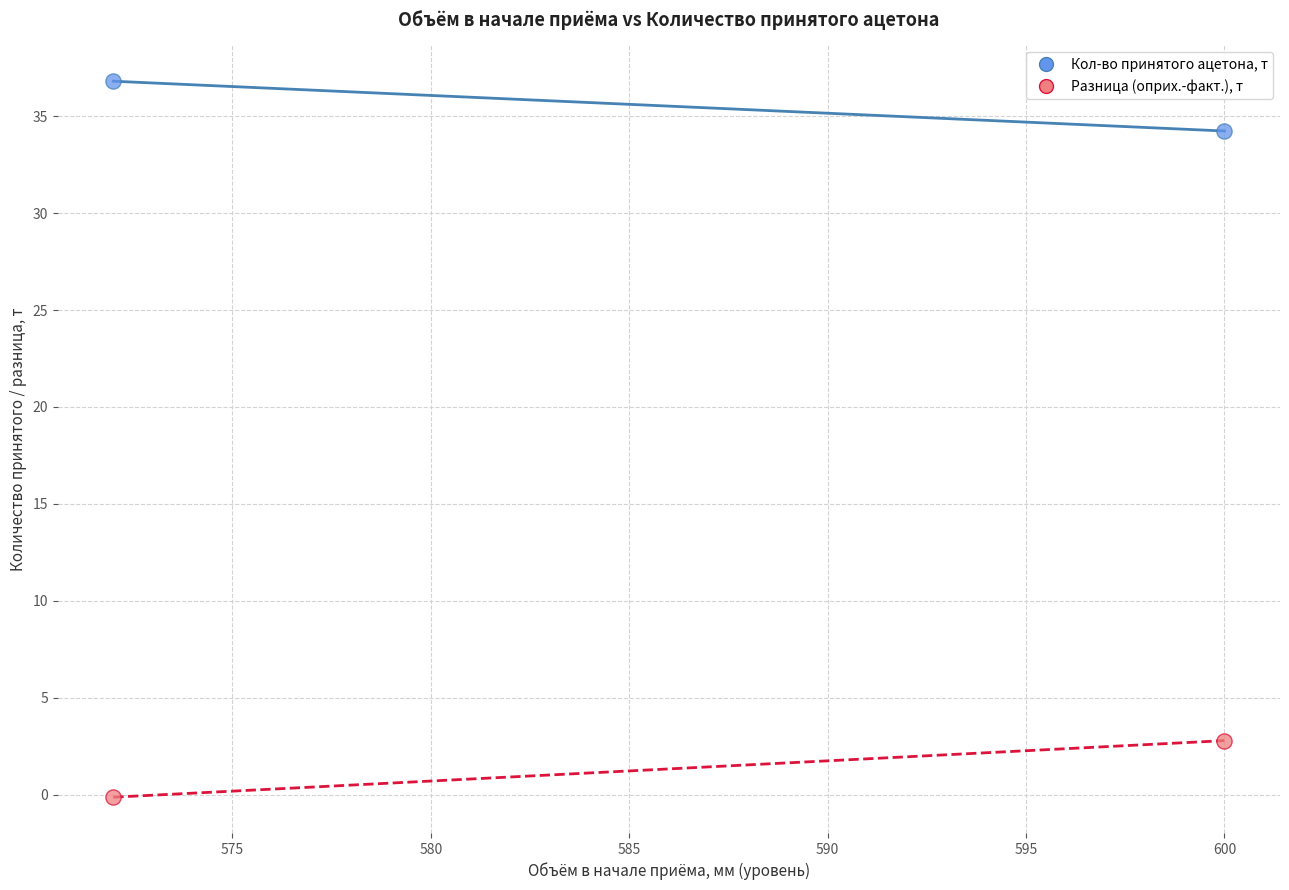

In the Кол-во принятого ацетона, т series, what Y value is closest to 35?

34.2